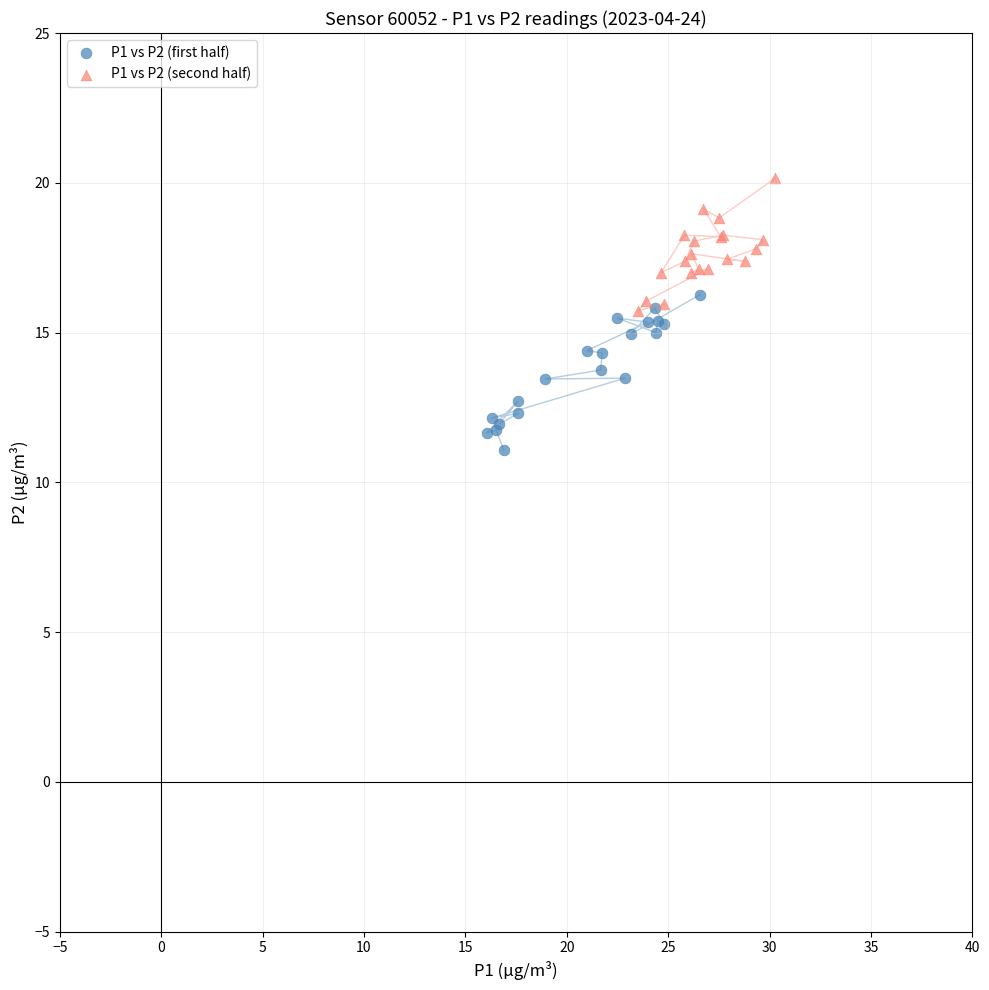

Which series contains the highest Y value?

P1 vs P2 (second half)